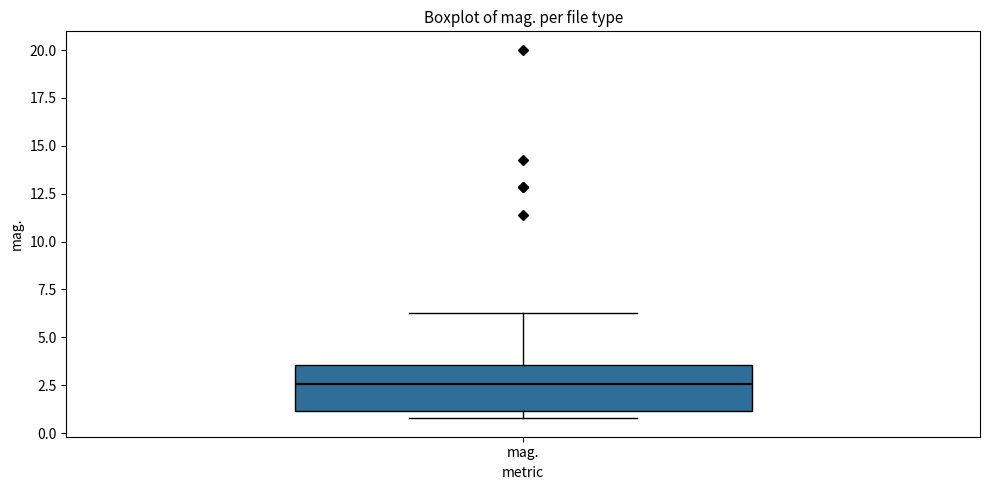

Where is the upper edge of the box for mag. on the y-axis? The values are not printed on the chart, so give them approximately, as read against the axis.

3.5